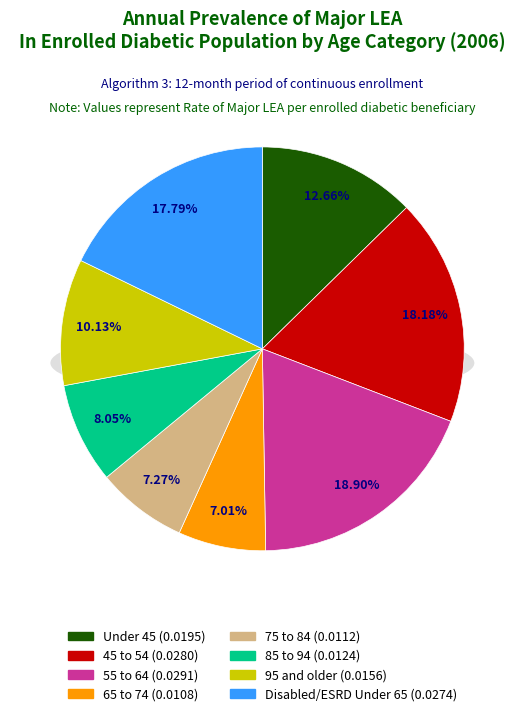

Combined, do 55 to 64 and Under 45 account for over 50%?

No